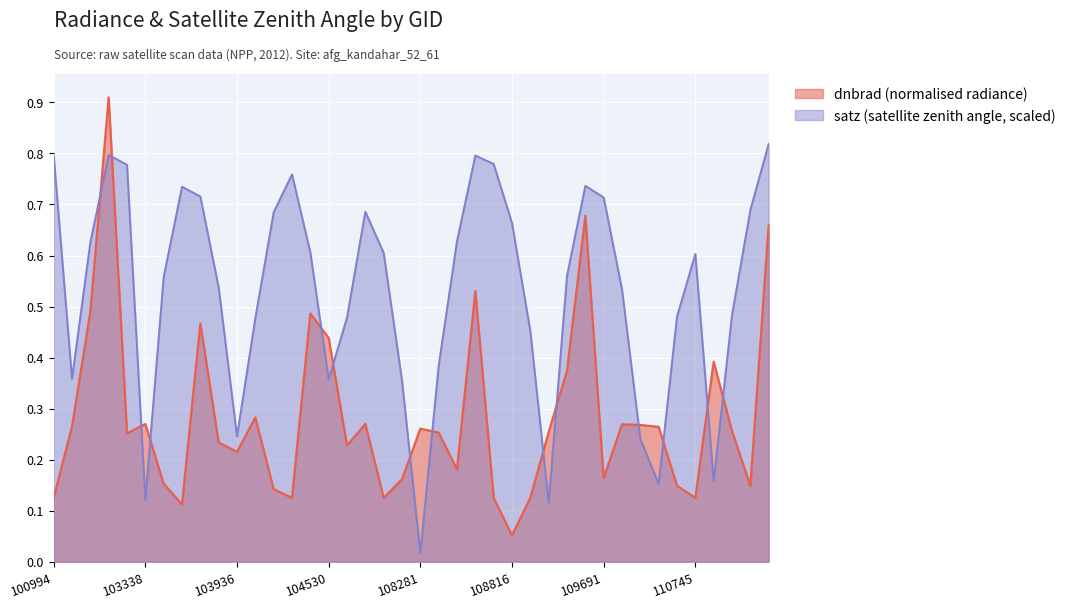

Reading left to right, what are all the values shown in this chart?

dnbrad: 100994=0.1	539=0.3	102972=0.5	102980=0.9	103092=0.3	103338=0.3	103574=0.2	103694=0.1	103702=0.5	103818=0.2	103936=0.2	104170=0.3	104287=0.1	104295=0.1	104414=0.5	104530=0.4	107573=0.2	107744=0.3	107933=0.1	108103=0.2	108281=0.3	108455=0.3	108632=0.2	108645=0.5	108802=0.1	108816=0.1	108985=0.1	109157=0.3	109508=0.4	109679=0.7	109691=0.2	109866=0.3	2276=0.3	110213=0.3	110385=0.1	110745=0.1	2933=0.4	114267=0.3	114382=0.1	114496=0.7
satz: 100994=0.8	539=0.4	102972=0.6	102980=0.8	103092=0.8	103338=0.1	103574=0.6	103694=0.7	103702=0.7	103818=0.5	103936=0.2	104170=0.5	104287=0.7	104295=0.8	104414=0.6	104530=0.4	107573=0.5	107744=0.7	107933=0.6	108103=0.4	108281=0.0	108455=0.4	108632=0.6	108645=0.8	108802=0.8	108816=0.7	108985=0.5	109157=0.1	109508=0.6	109679=0.7	109691=0.7	109866=0.5	2276=0.2	110213=0.2	110385=0.5	110745=0.6	2933=0.2	114267=0.5	114382=0.7	114496=0.8